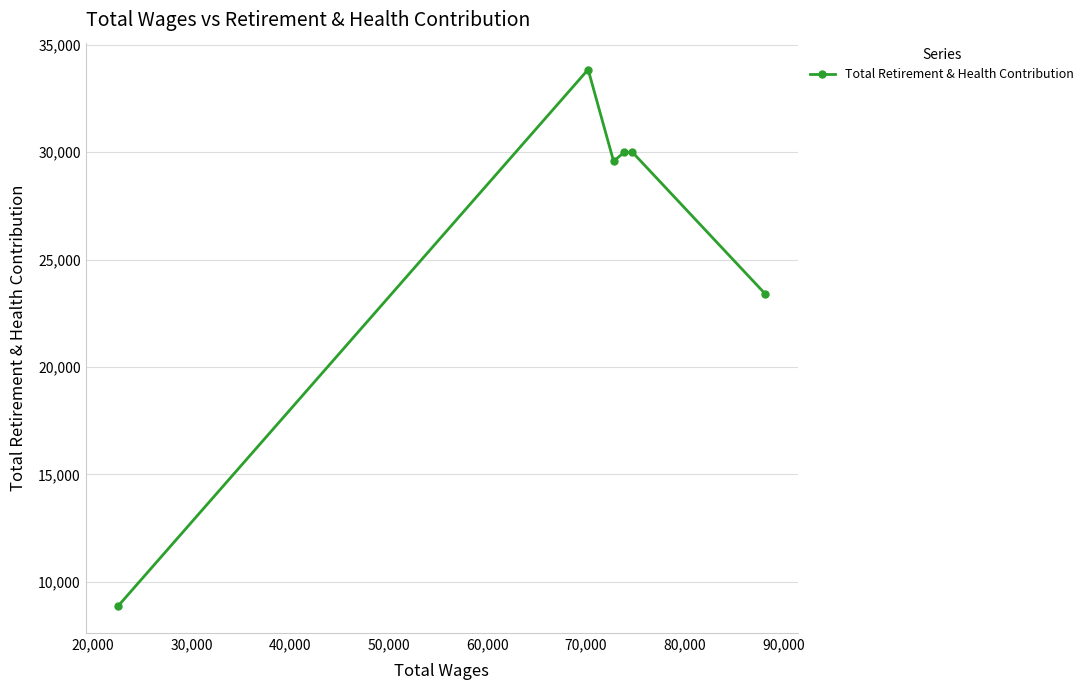

How many data points are less than 29987?

3